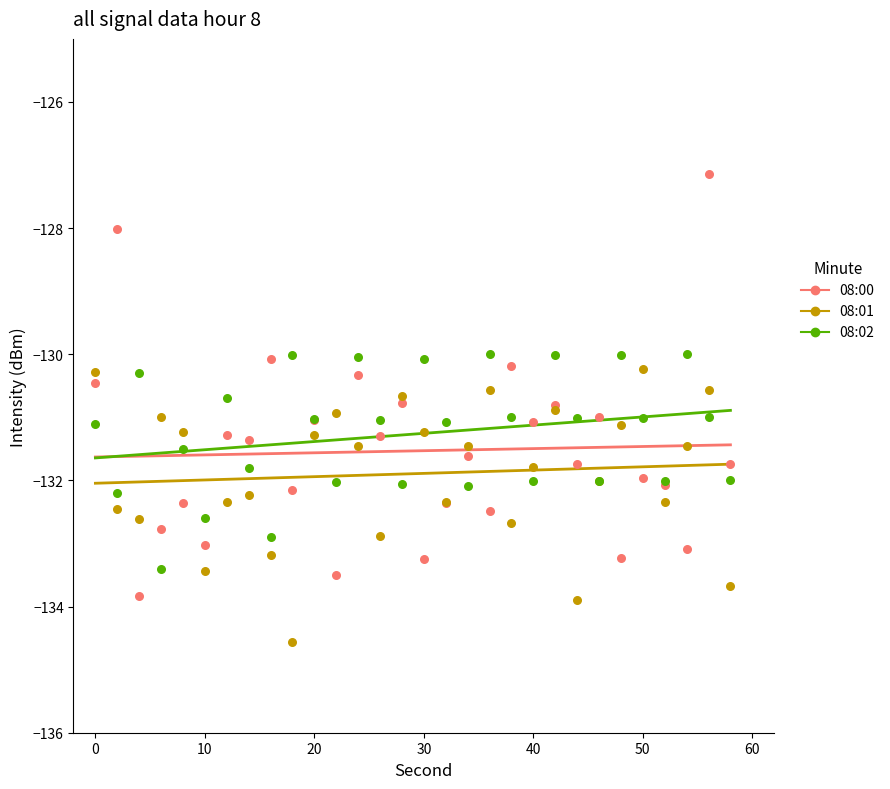

Which series reaches the minimum Y coordinate?

08:01